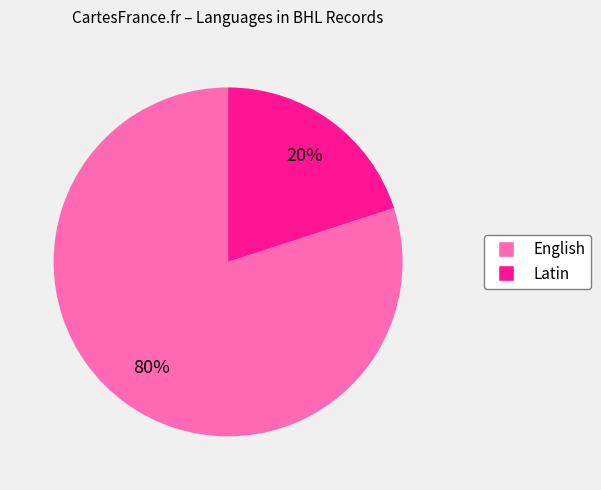

How many slices are in this pie chart?

2